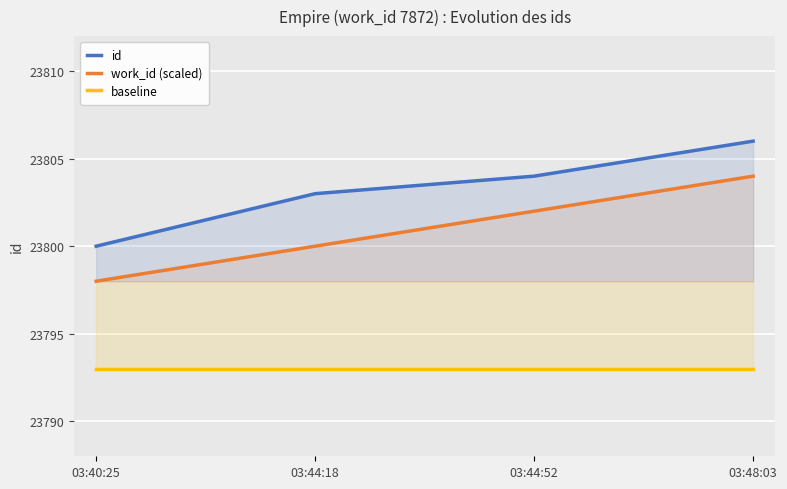

Is it true that work_id (scaled) equals 23804 at 03:48:03?

True